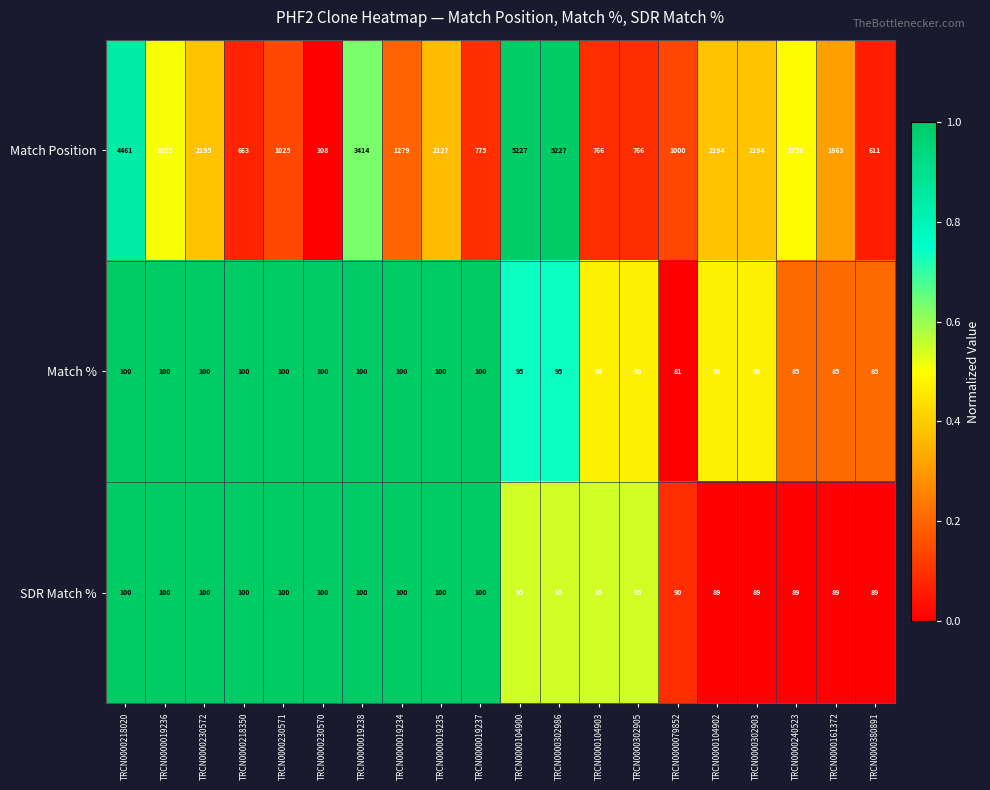

What is the spread (max minus min) of values at TRCN0000218350?

563